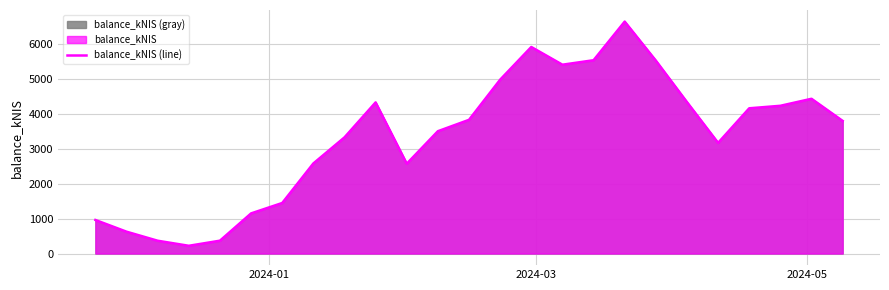

What is the value of the 20th point from the left?

4343.7